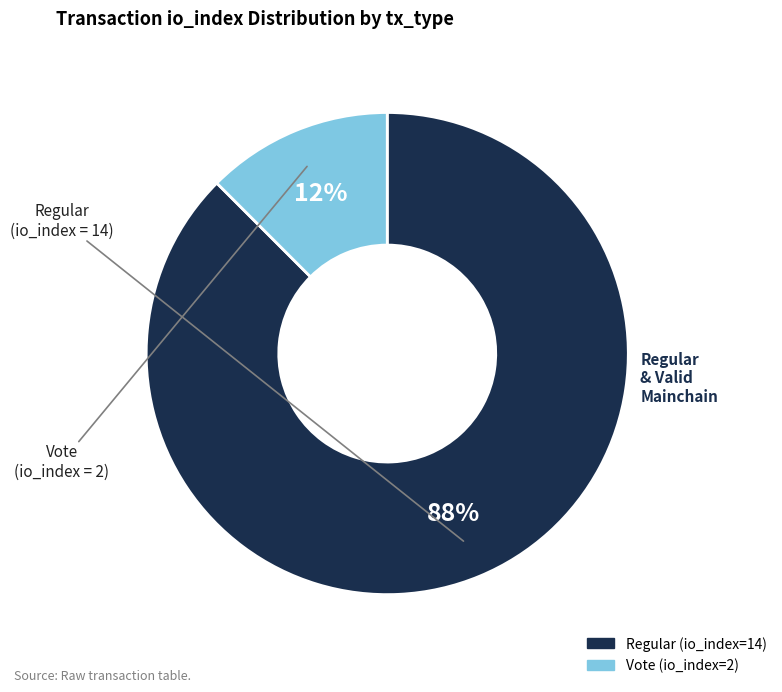

Does any single category account for the majority?

Yes